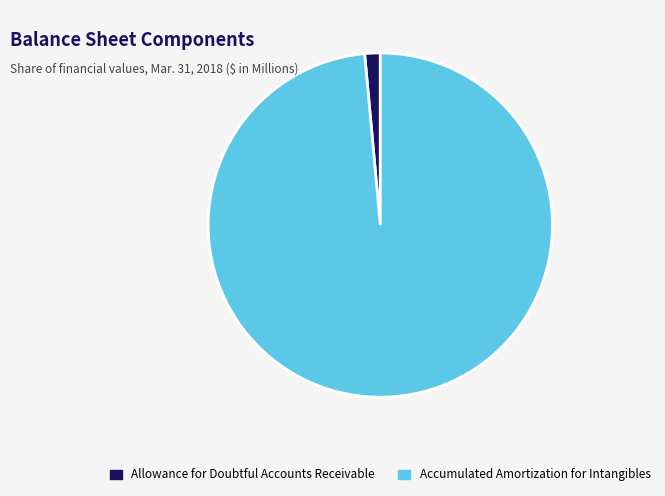

Which slice is the largest?

Accumulated Amortization for Intangibles